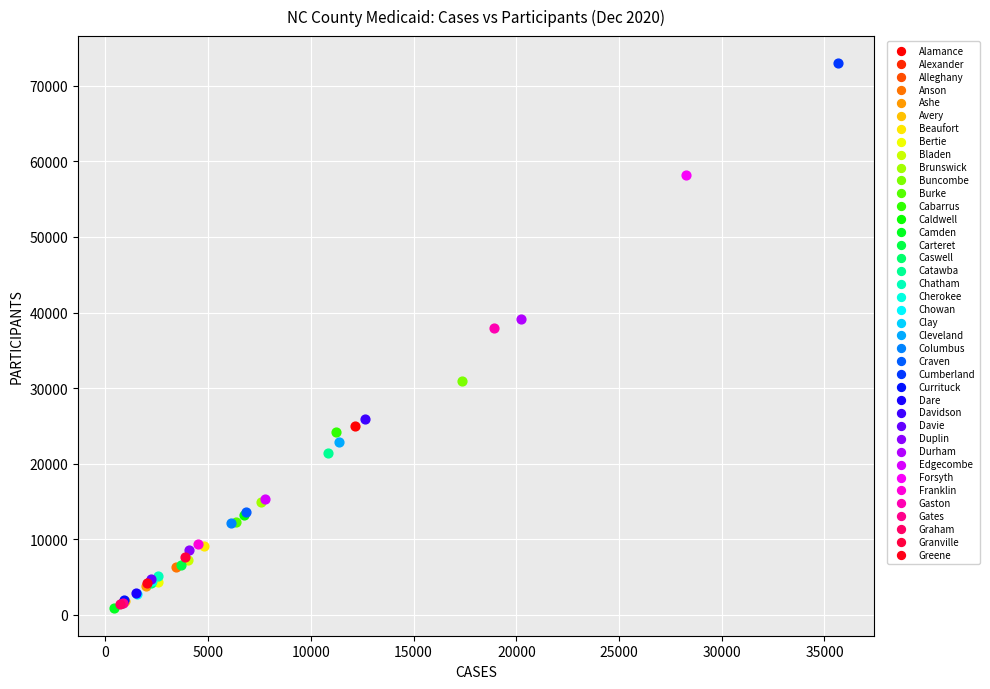

Which series contains the highest Y value?

Cumberland